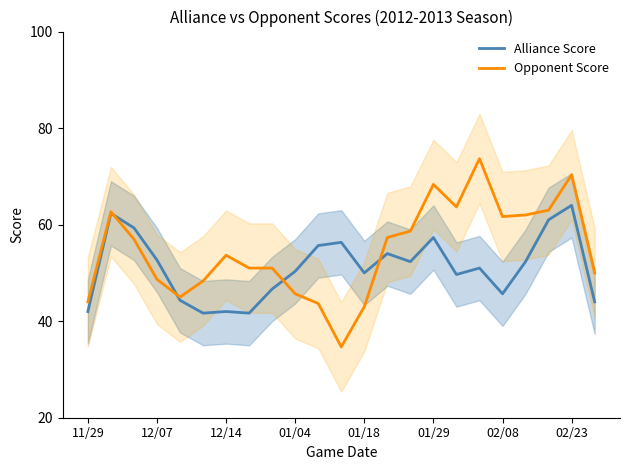

Is it true that Opponent Score equals 67.3 at 11/29?

False